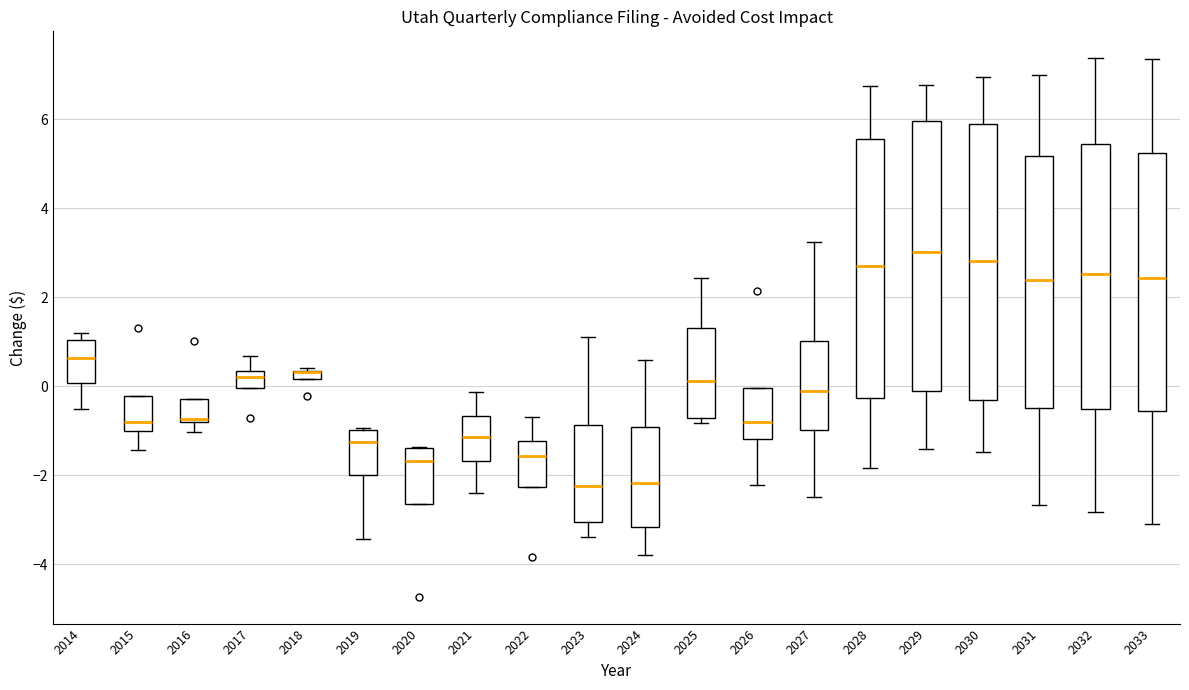

Where is the upper edge of the box at x = 2017 on the y-axis? The values are not printed on the chart, so give them approximately, as read against the axis.

0.4